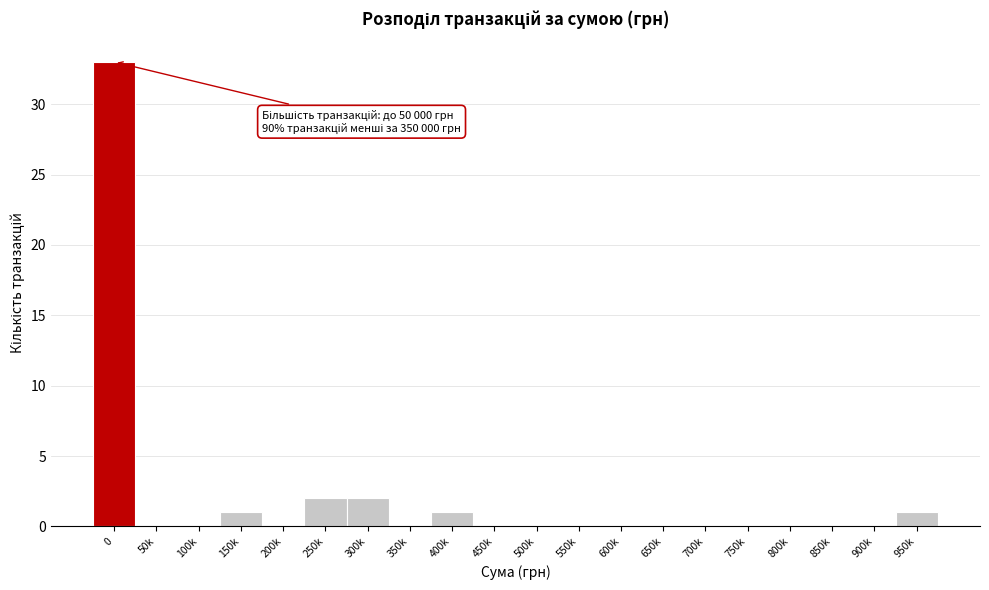

Reading left to right, extract all data points from this chart.

0=33	50k=0	100k=0	150k=1	200k=0	250k=2	300k=2	350k=0	400k=1	450k=0	500k=0	550k=0	600k=0	650k=0	700k=0	750k=0	800k=0	850k=0	900k=0	950k=1